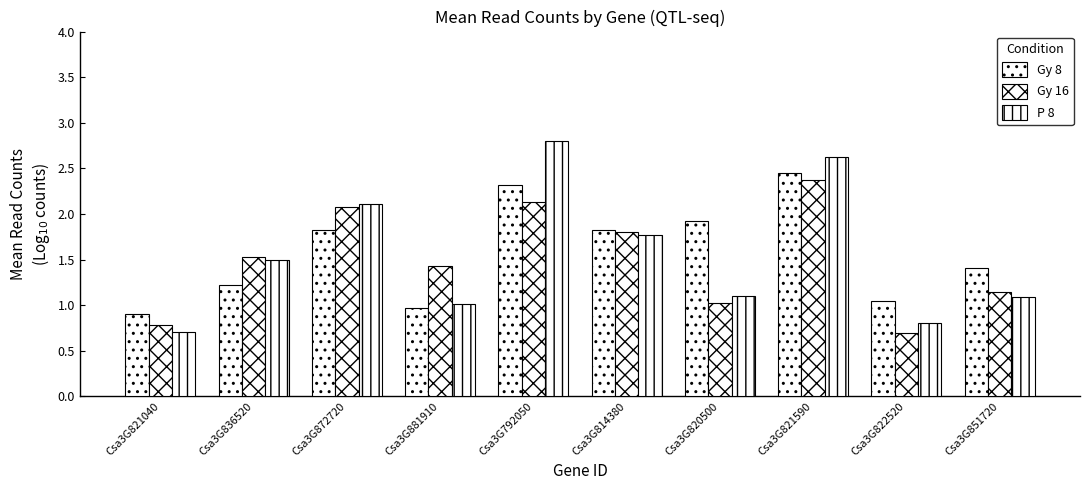

Is the value of Gy 16 at Csa3G821040 greater than the value of Gy 8 at Csa3G851720?

No